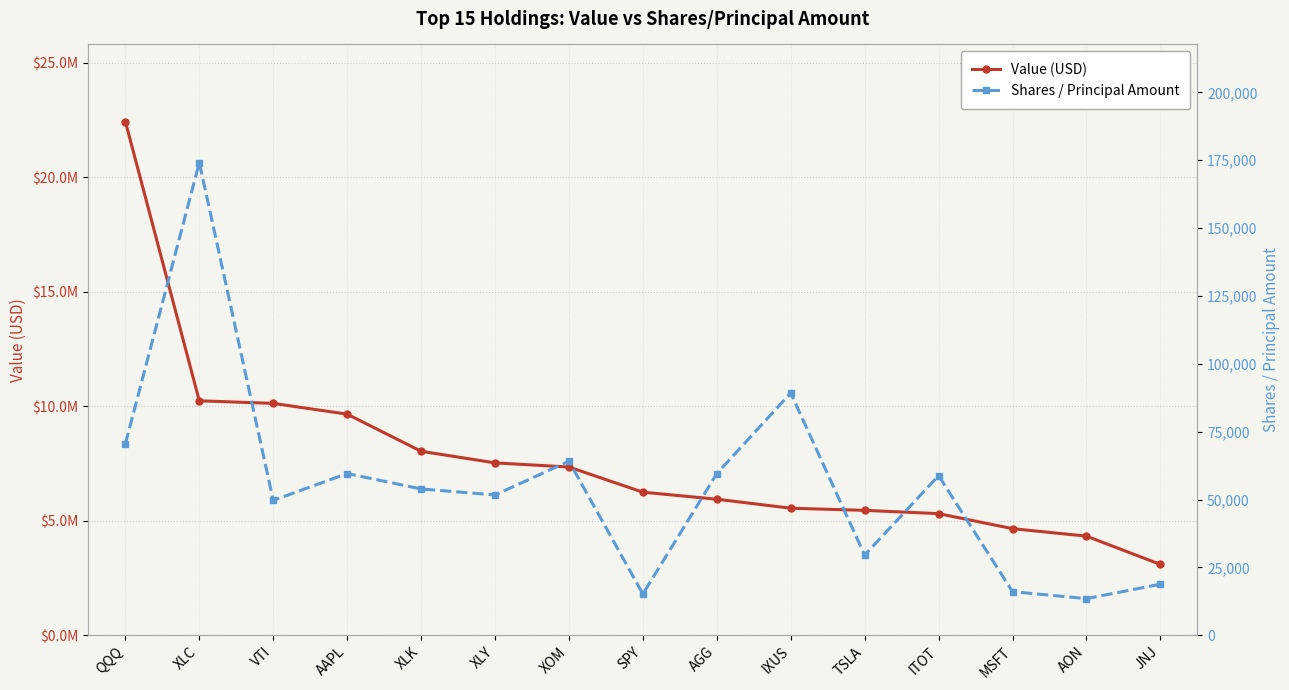

Is the value of Value (USD) at AAPL greater than the value of Shares / Principal Amount at VTI?

Yes